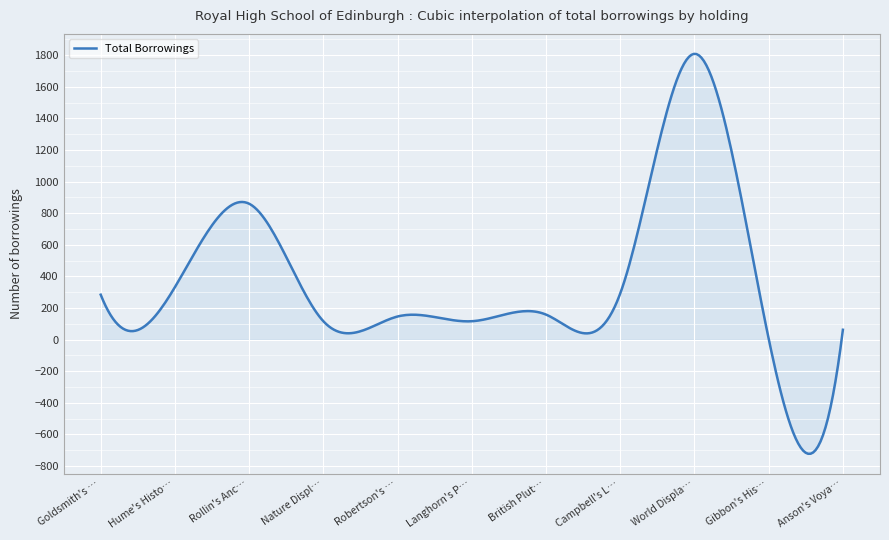

What is the greatest value displayed?

1808.7